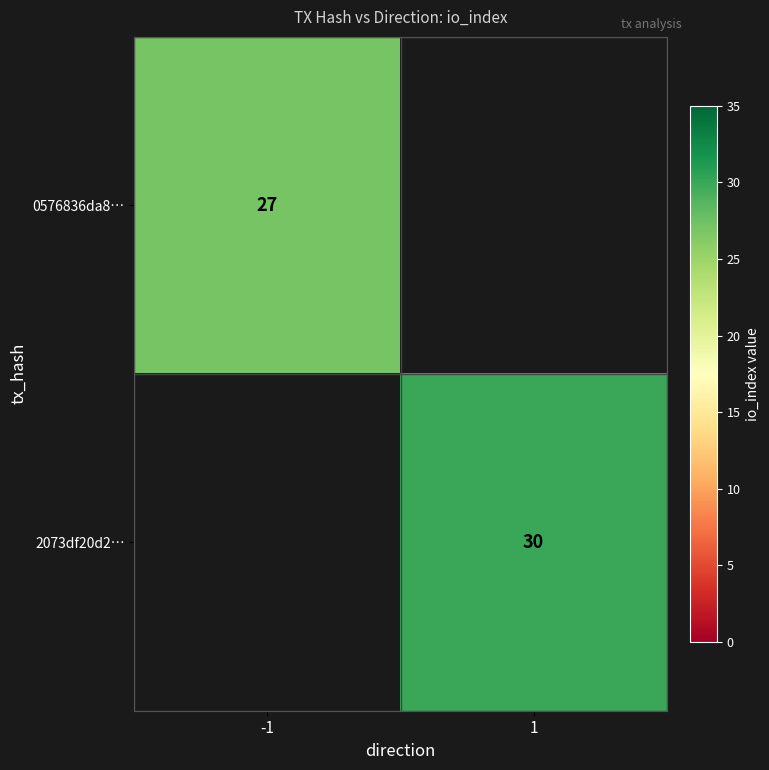

How many categories are shown in the chart?

2